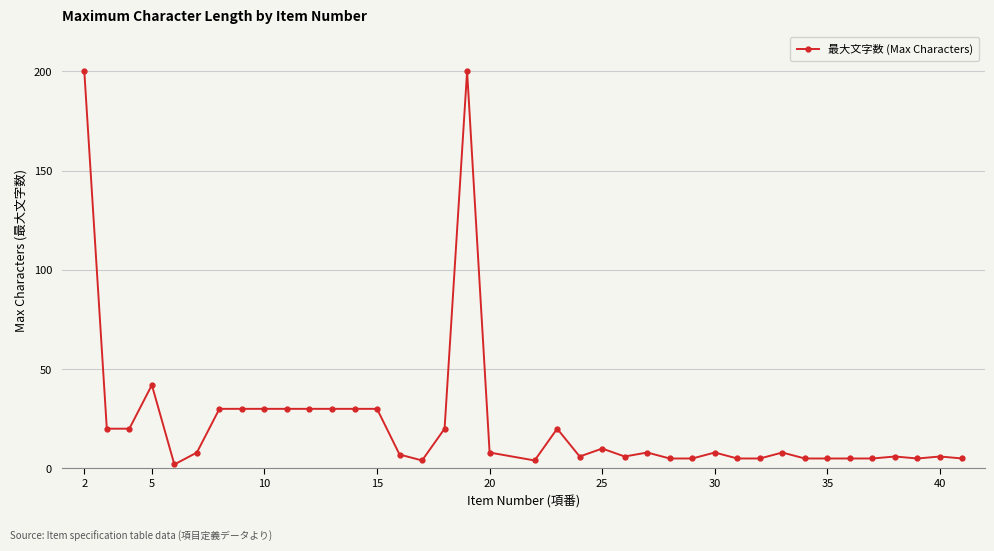

What is the sum of all values?

903